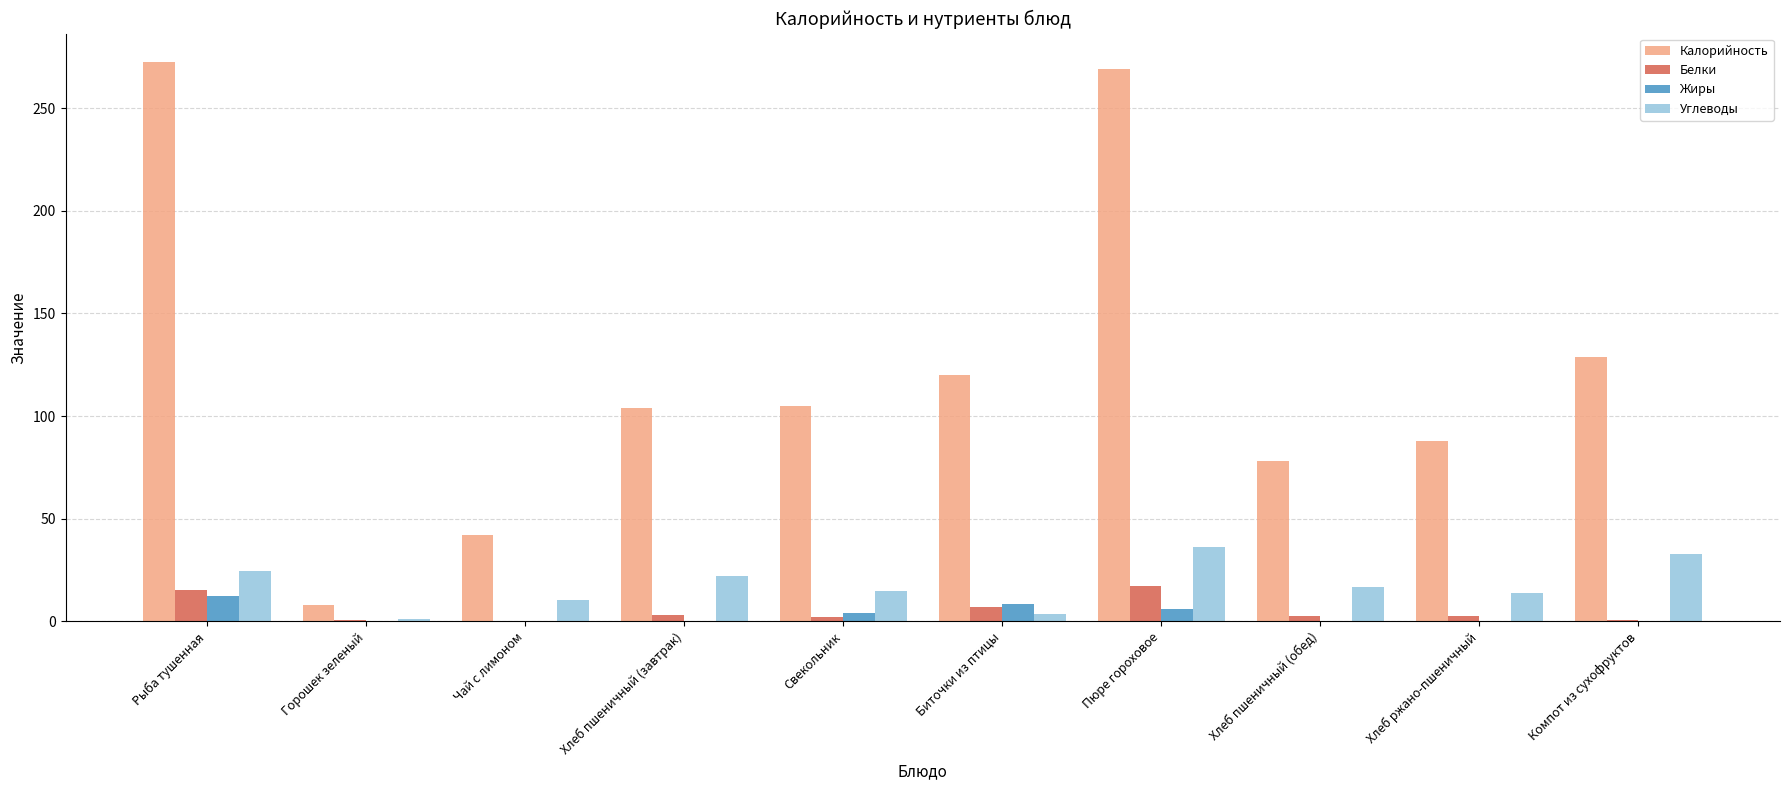

Which series has the largest total across all categories?

Калорийность